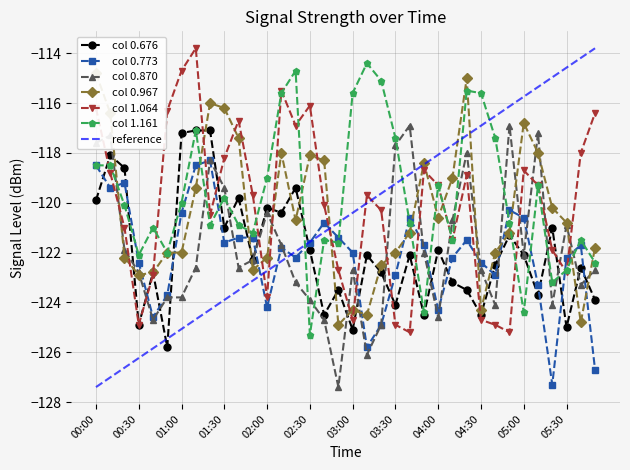

Where does the 1.161 series first go above -120?

00:00